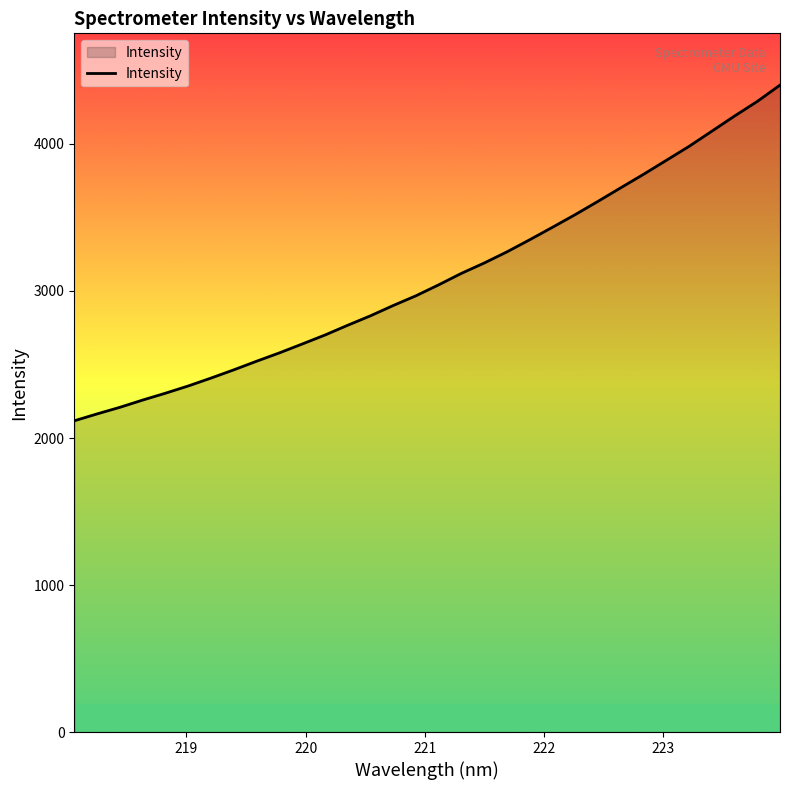

What is the minimum value shown in the chart?

2117.1